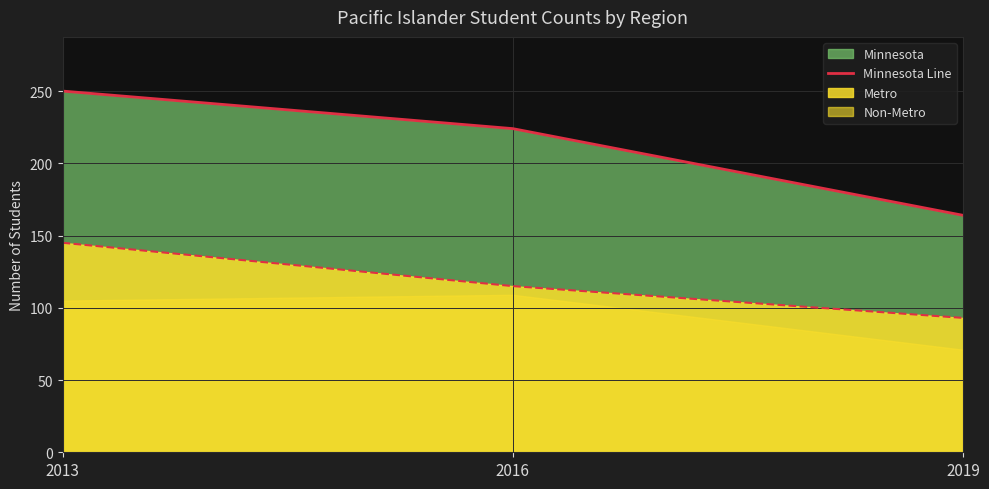

At how many categories does at least one series exceed 209?

2